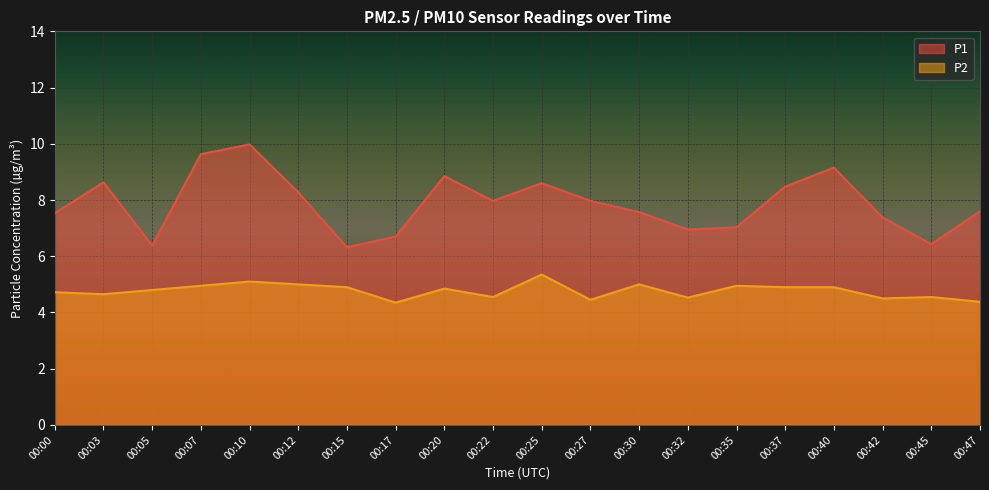

What is the minimum value shown in the chart?

4.3